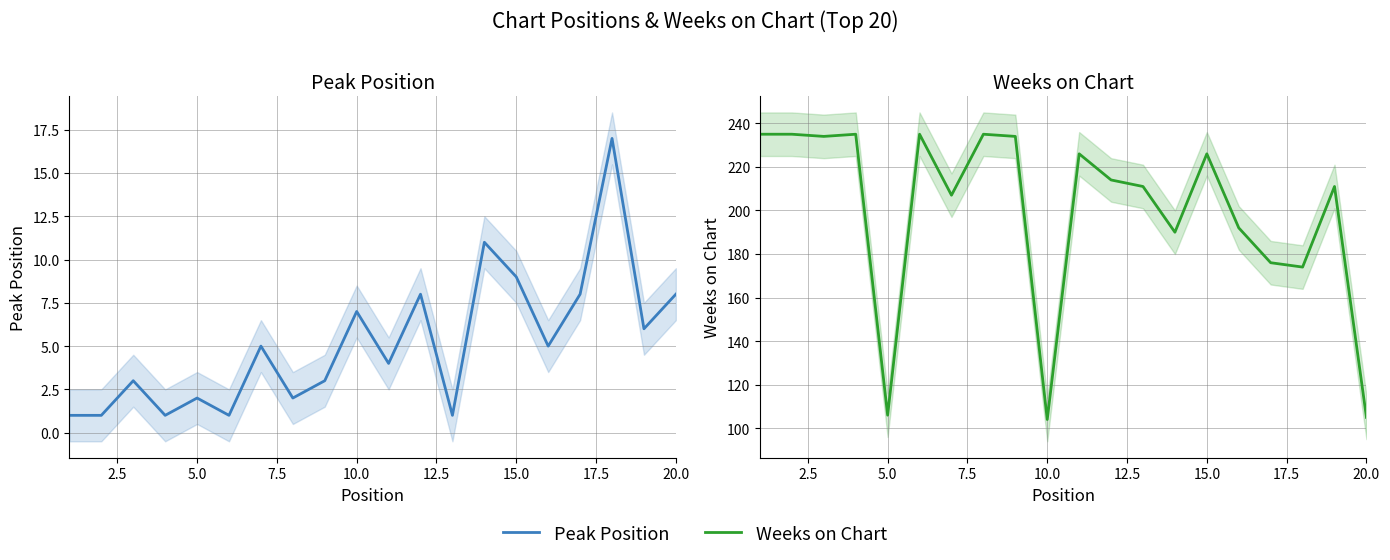

True or false: Weeks on Chart and Peak Position intersect in this chart.

False